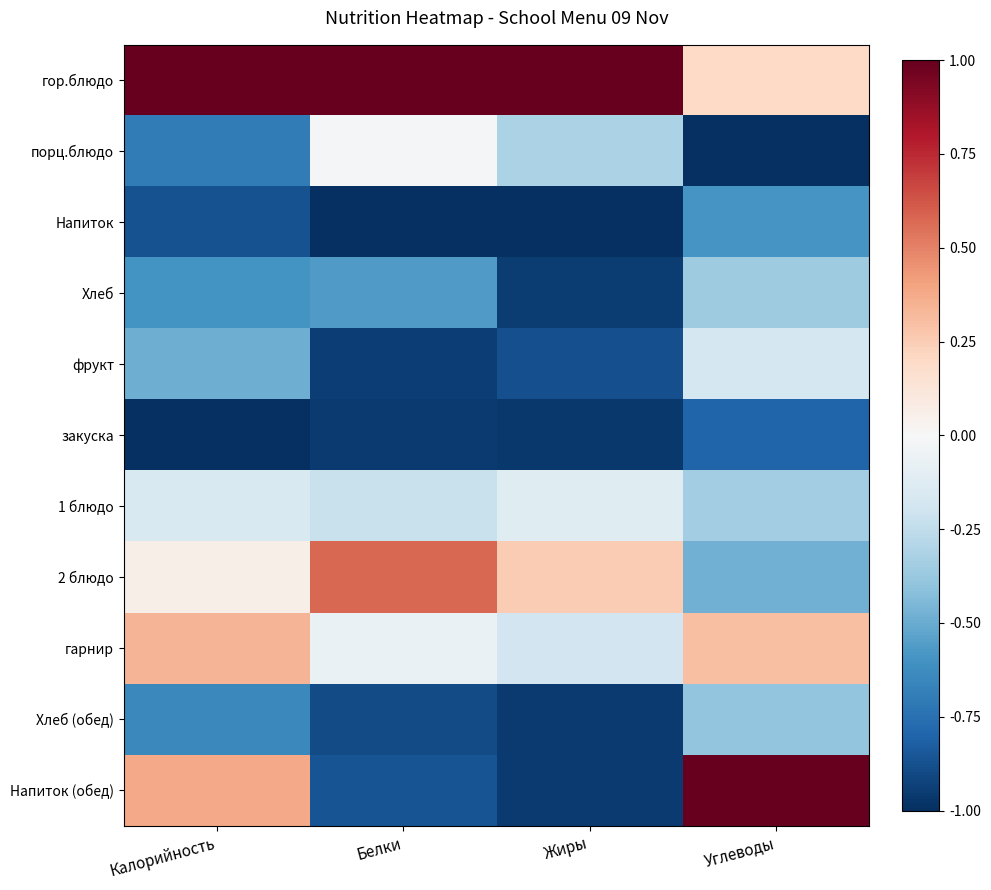

The 2 блюдо series shows -0.5 at Углеводы. True or false?

True